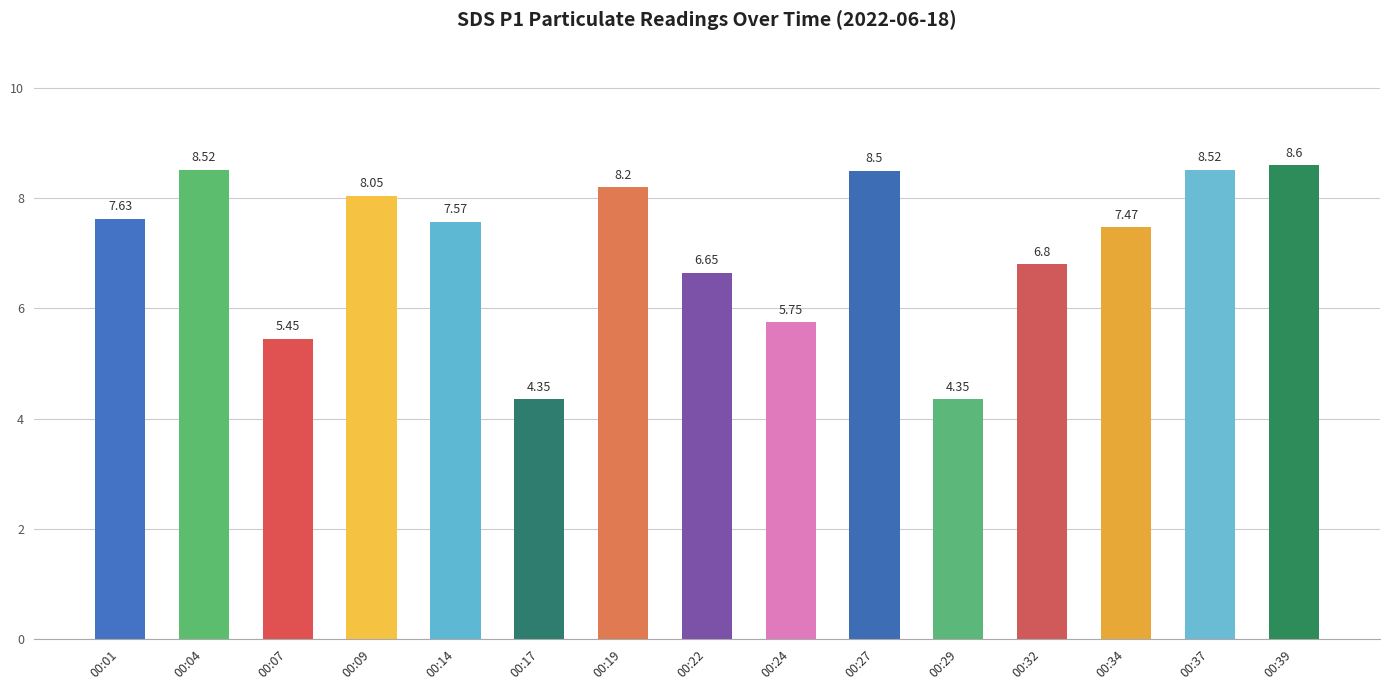

True or false: the data shows 5.4 at 00:04.

False